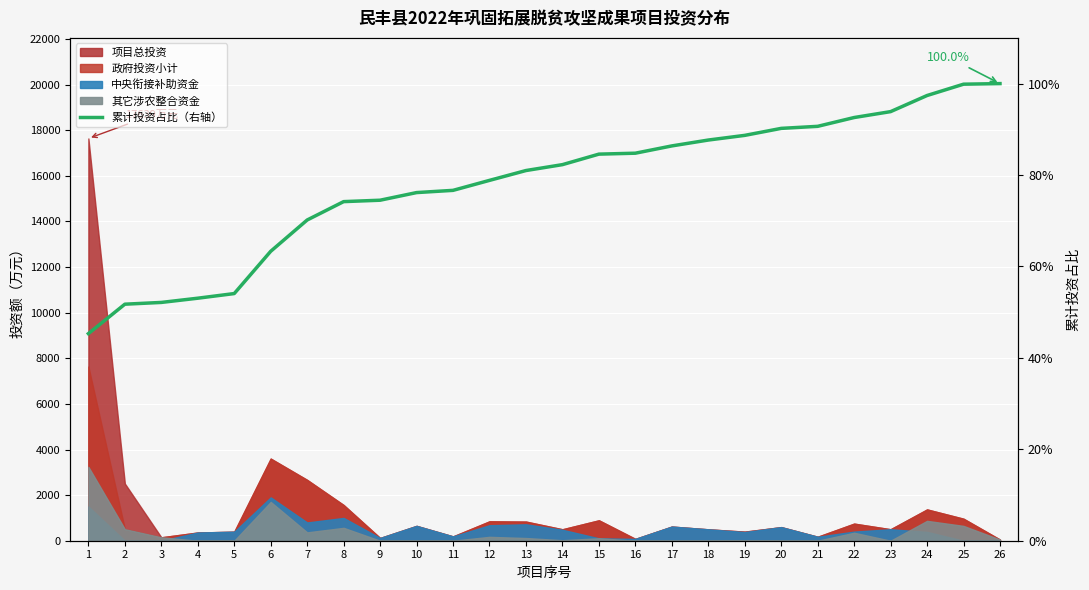

What is the value of the 23rd point from the left?

93.9